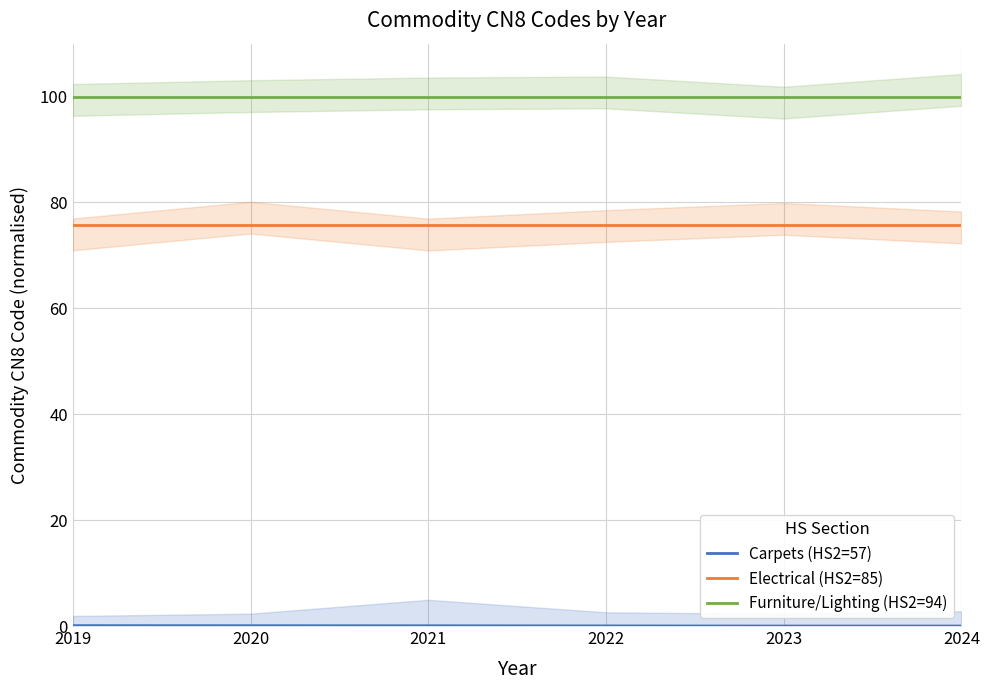

True or false: Furniture/Lighting (HS2=94) has more than 2 points higher than both neighbors.

False